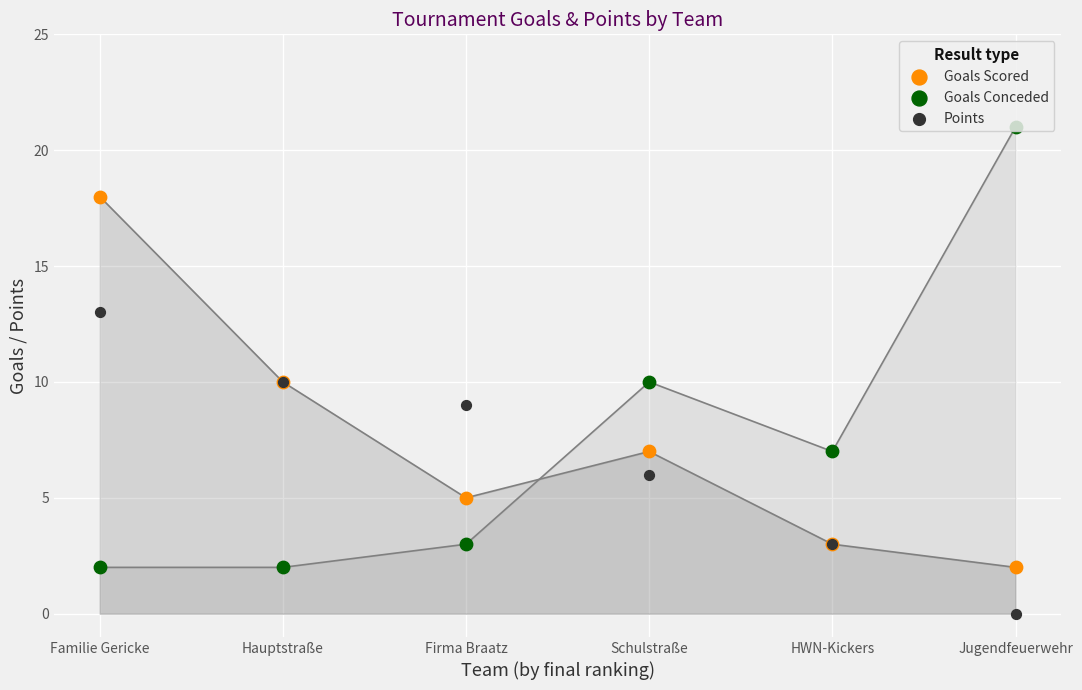

Is the value of Points at Hauptstraße greater than the value of Goals Scored at HWN-Kickers?

Yes